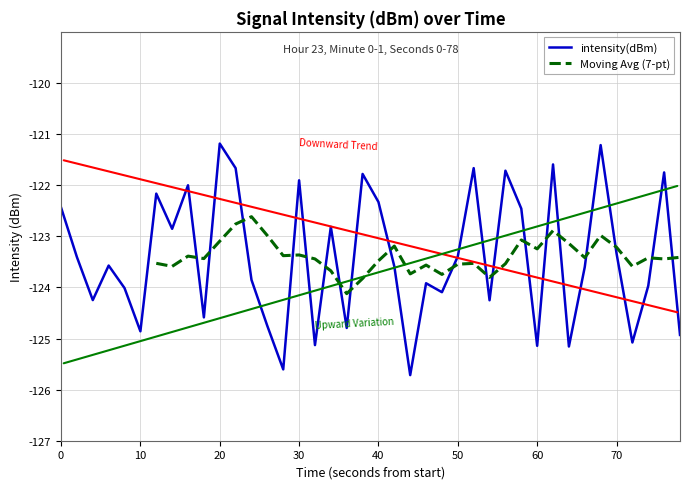

Is it true that intensity(dBm) equals -121.9 at 30?

True